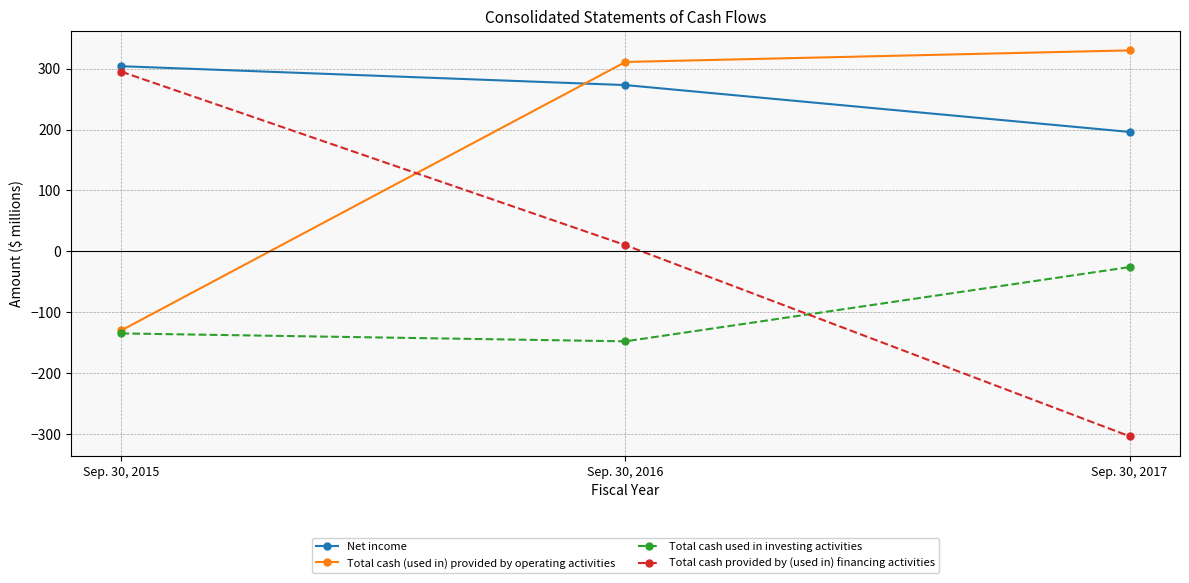

How many series are shown in this chart?

4